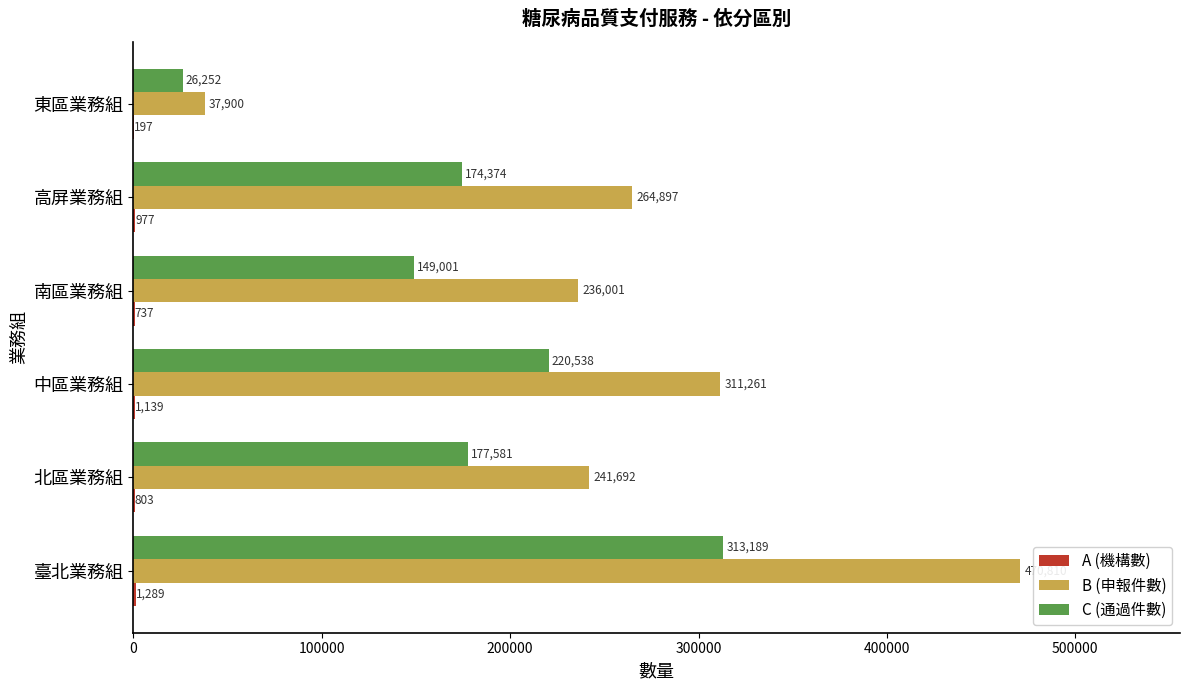

Which label corresponds to the largest value in the chart?

臺北業務組